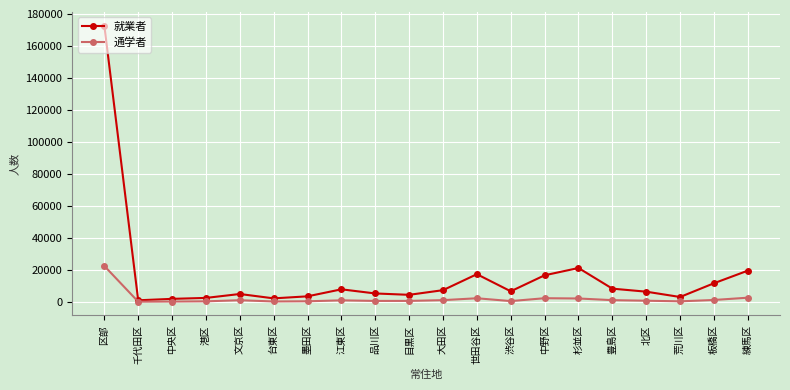

The 就業者 series shows 3501 at 墨田区. True or false?

True